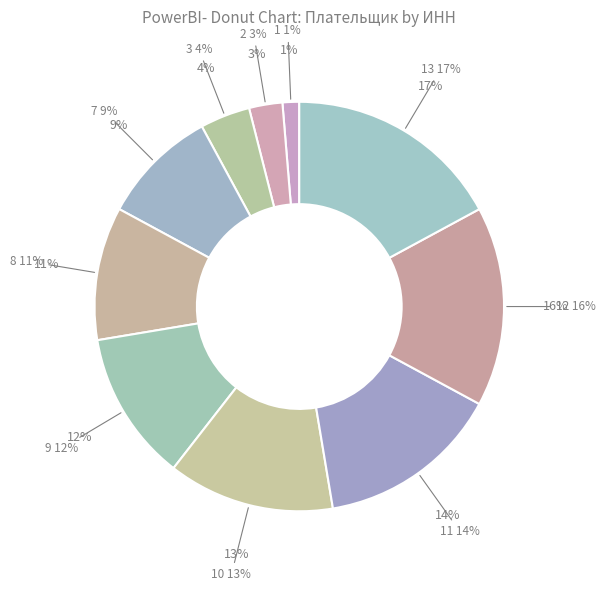

Count the number of slices in the pie.

10